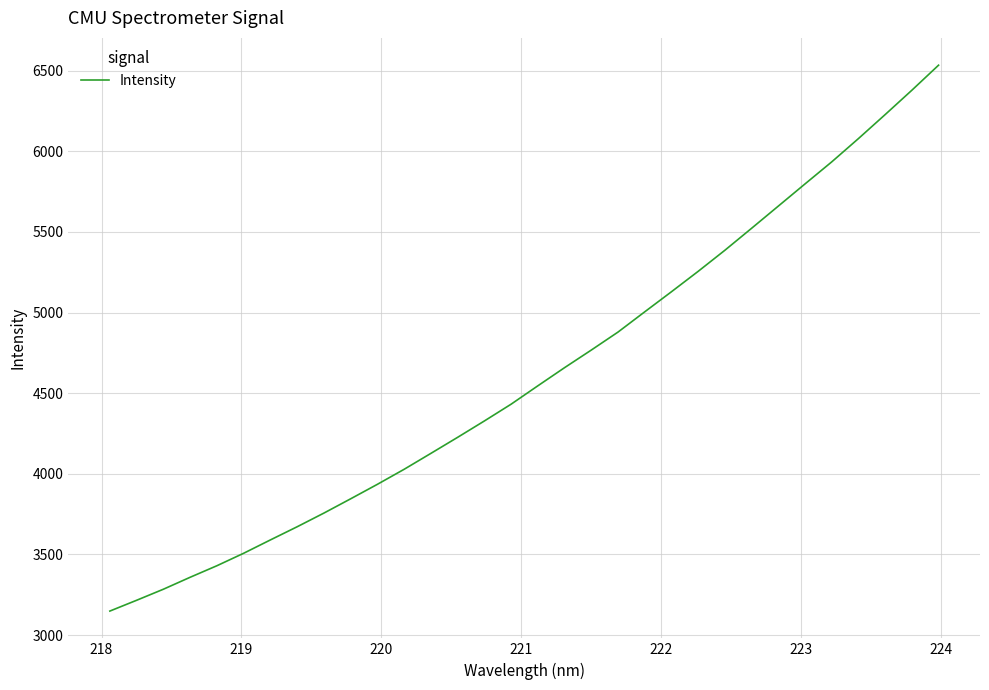

What is the minimum value shown in the chart?

3149.3